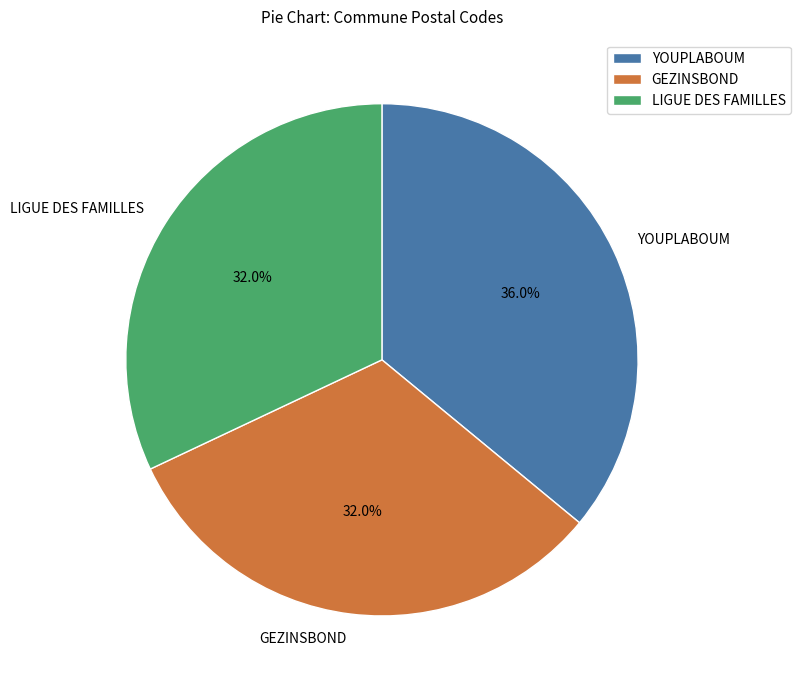

To the nearest percent, what portion does LIGUE DES FAMILLES represent?

32%